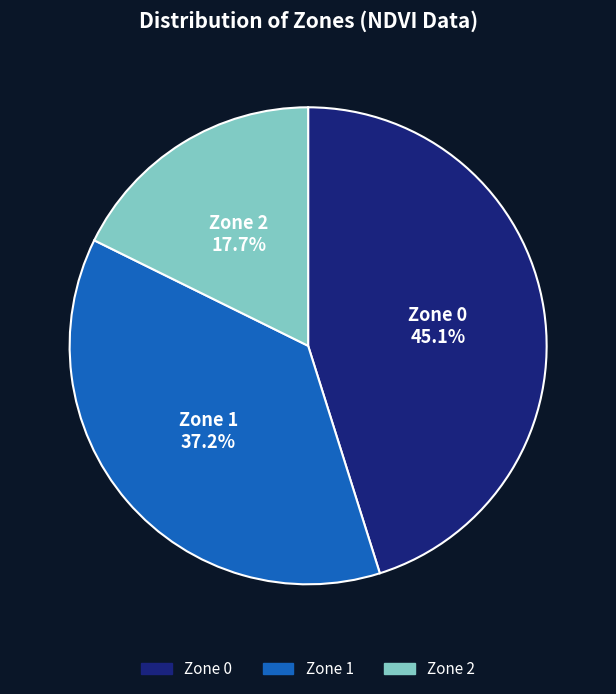

To the nearest percent, what is the average slice percentage?

33%